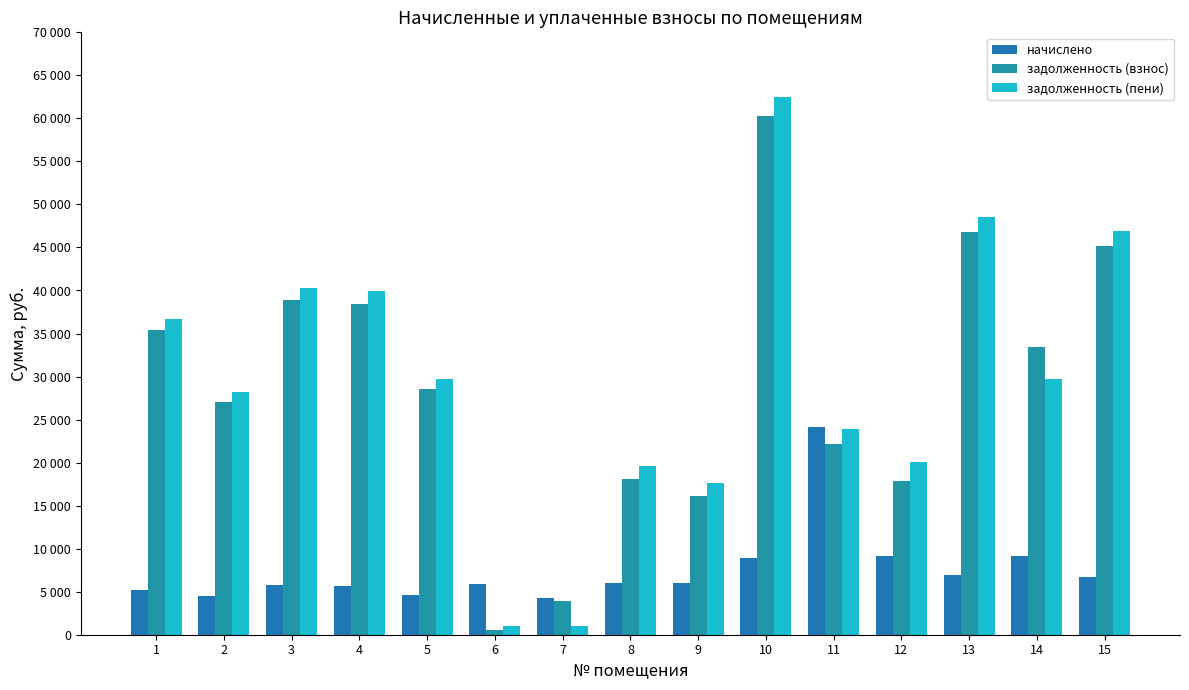

Where is задолженность (взнос) nearest to the value 30376?

5